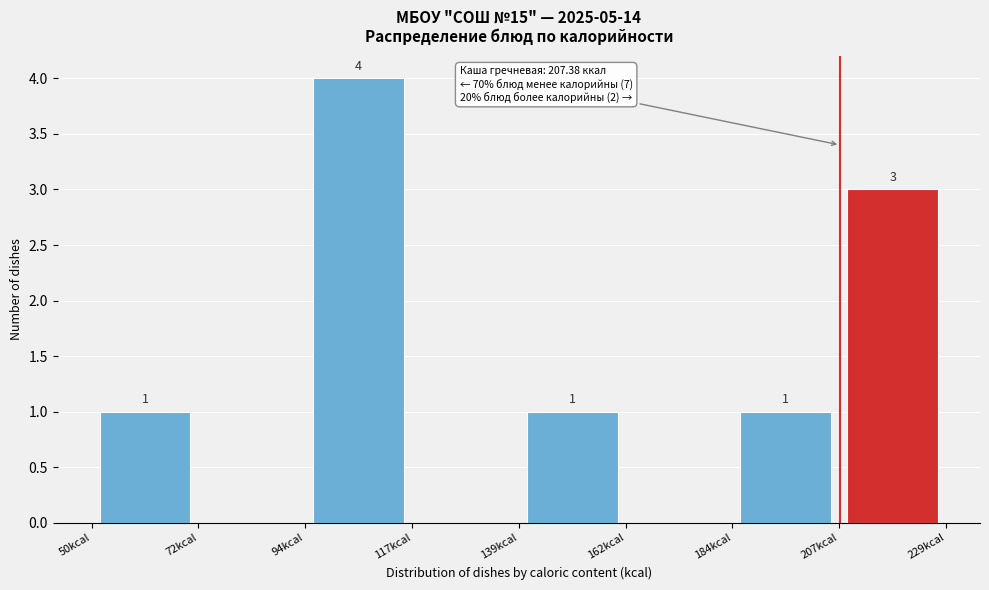

Which range on the x-axis has the tallest bar?

95 to 115